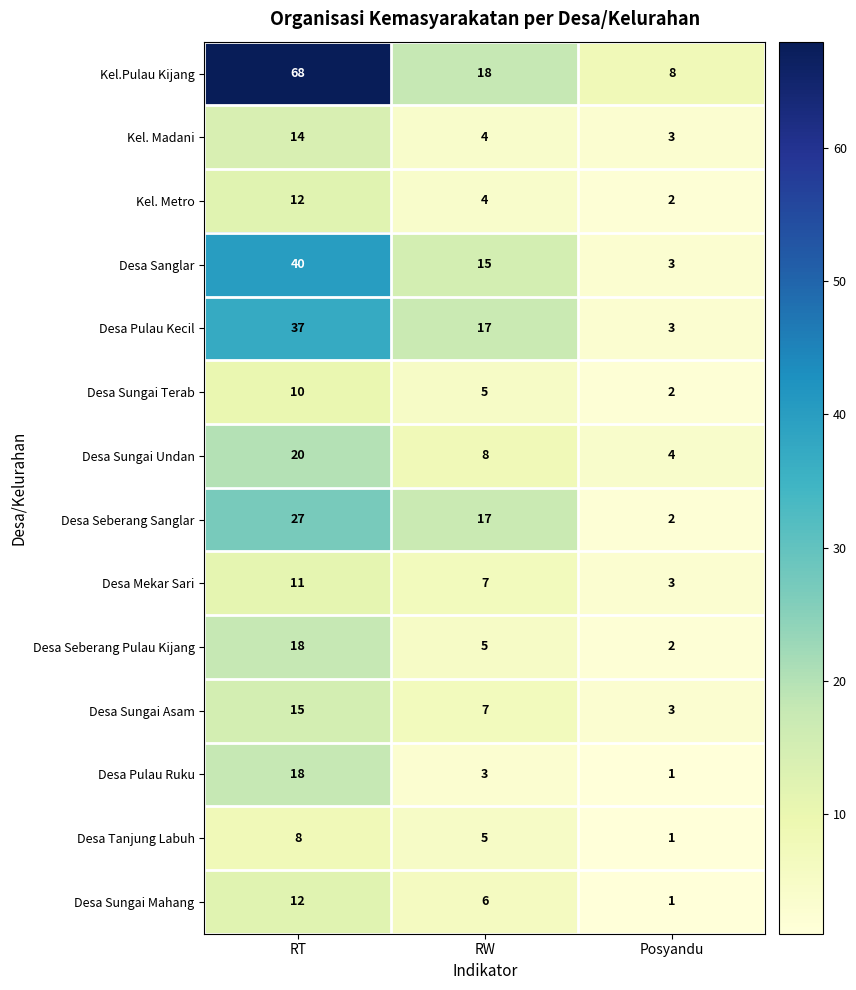

What is the sum of all Desa Pulau Kecil values?

57